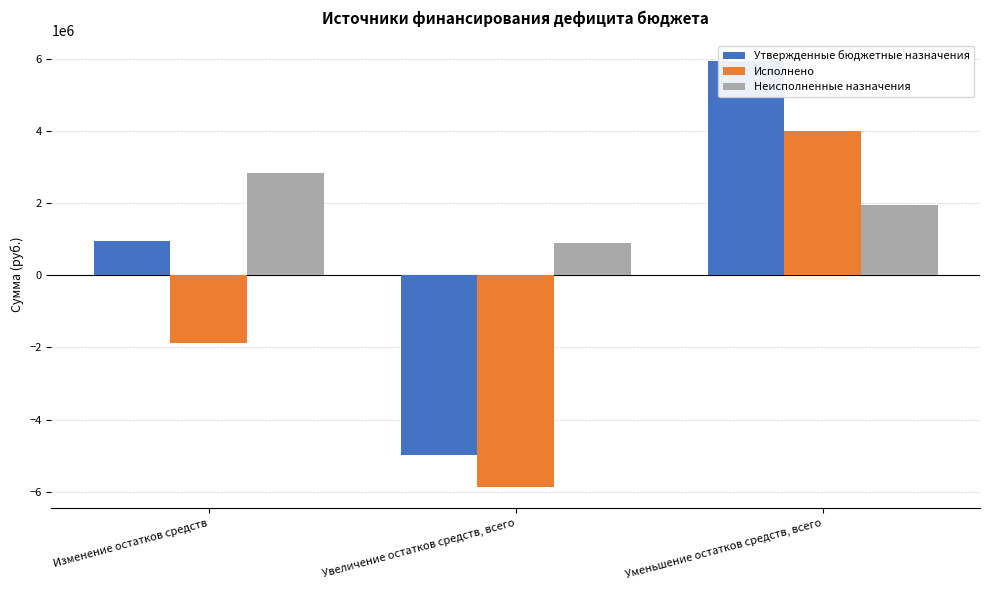

How many categories are shown in the chart?

3